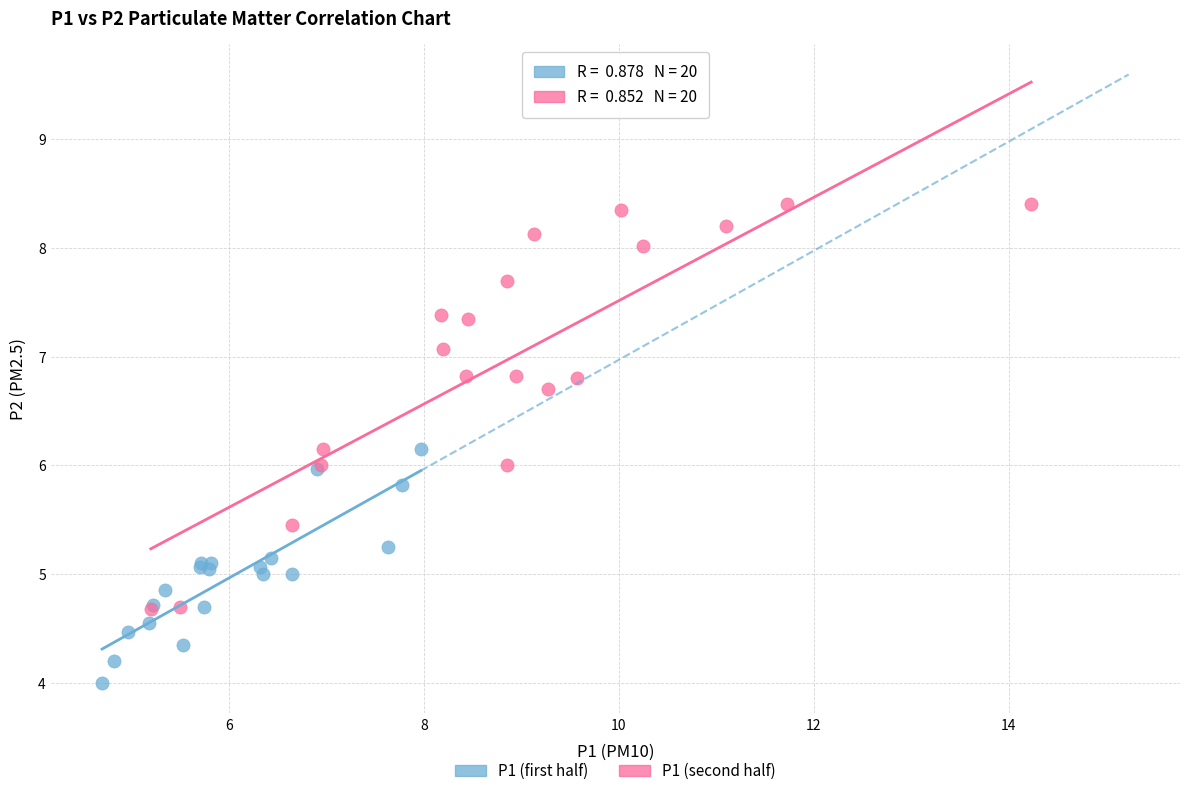

Which series reaches the maximum Y coordinate?

P1 (second half)